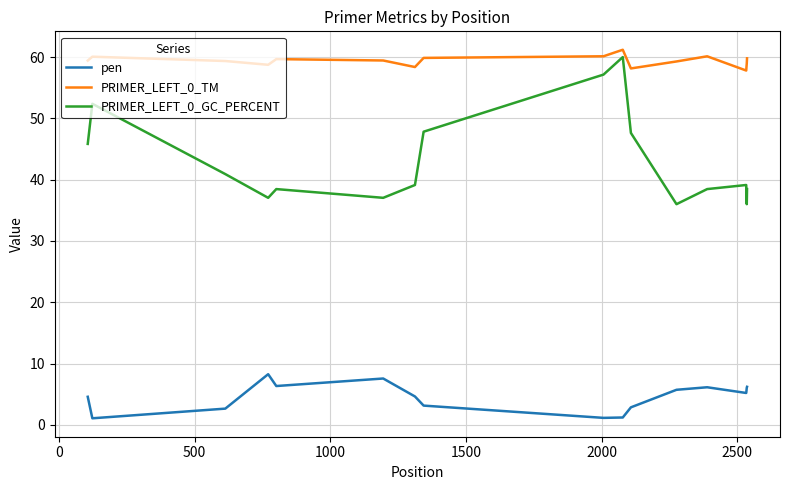

Which series has the widest spread of values?

PRIMER_LEFT_0_GC_PERCENT